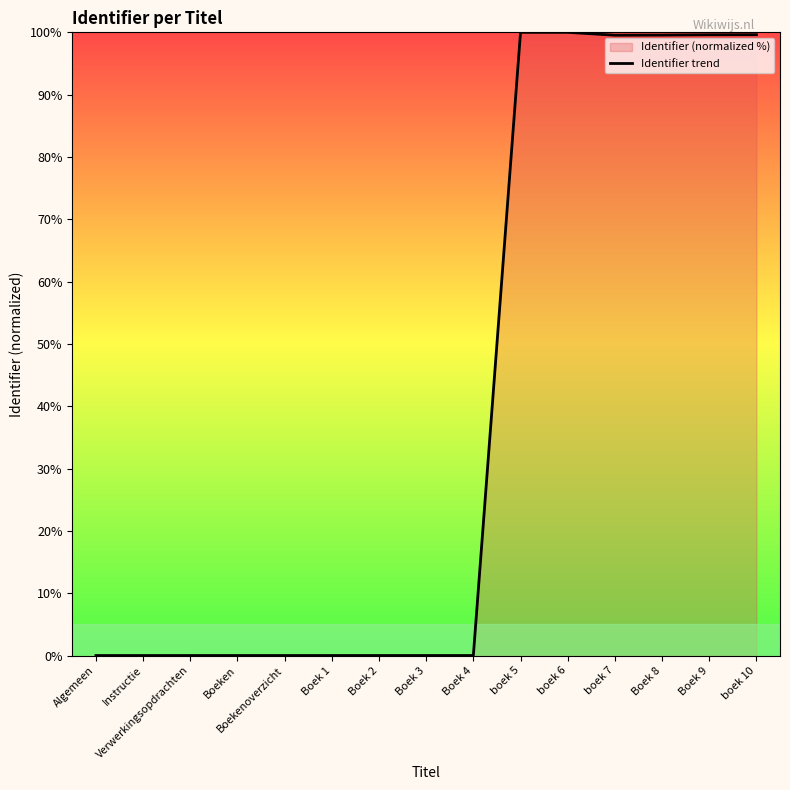

What is the label of the 15th point from the right?

Algemeen